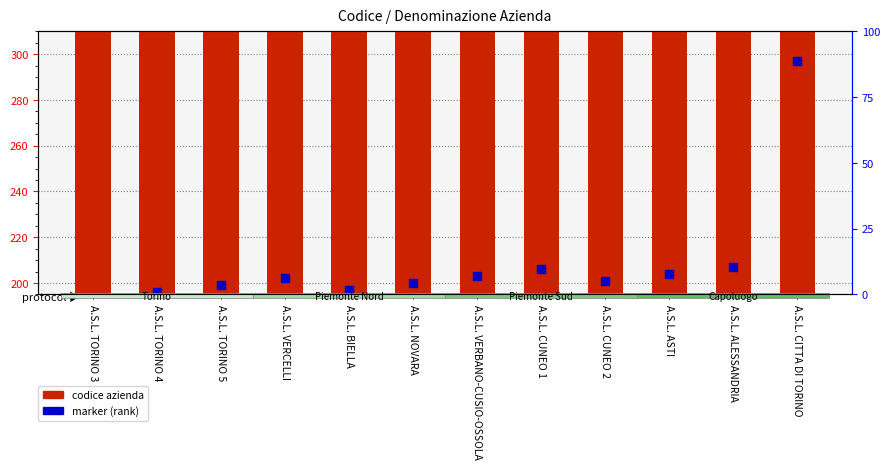

Which series has the largest Y range (max minus min)?

marker (rank)